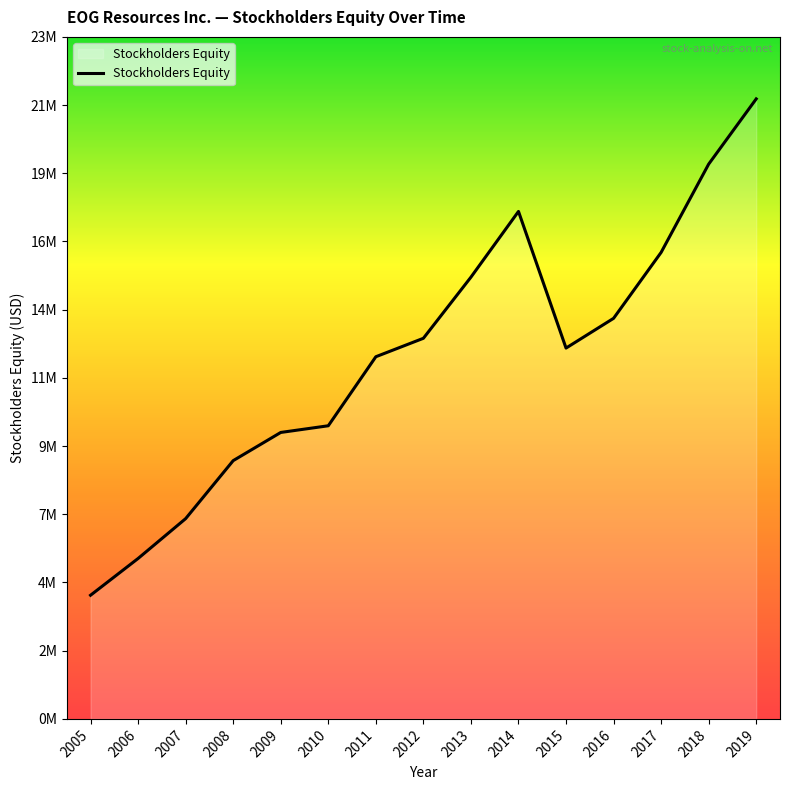

What is the difference between the maximum and minimum values?

17324424